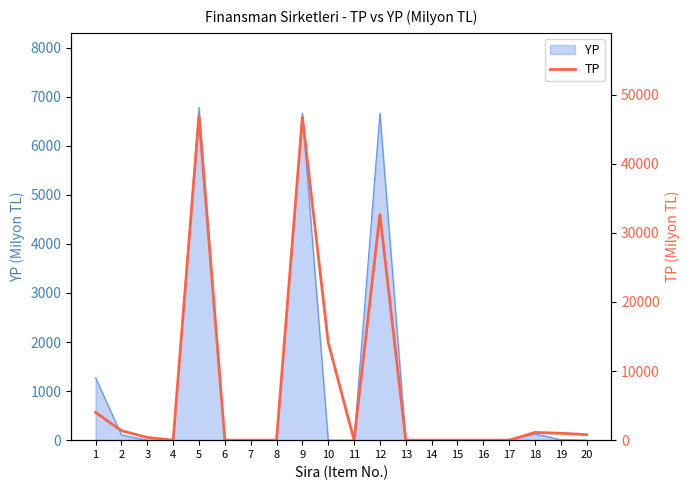

True or false: the data shows 0 at 4.

True